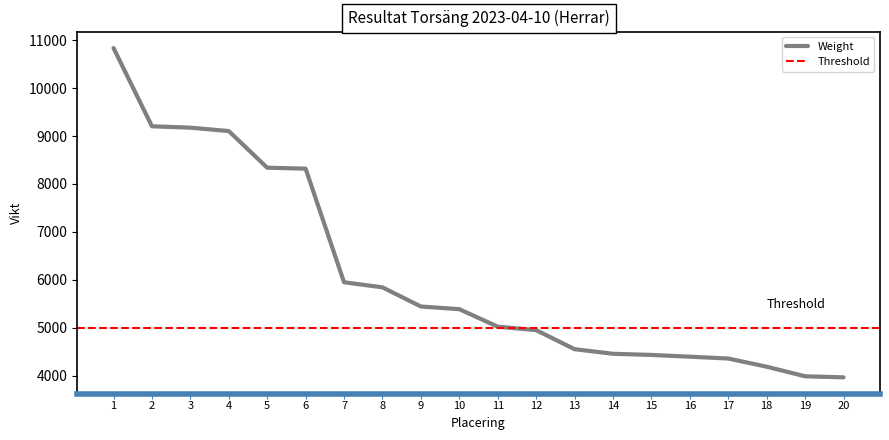

What is the difference between the maximum and second lowest values?

6854